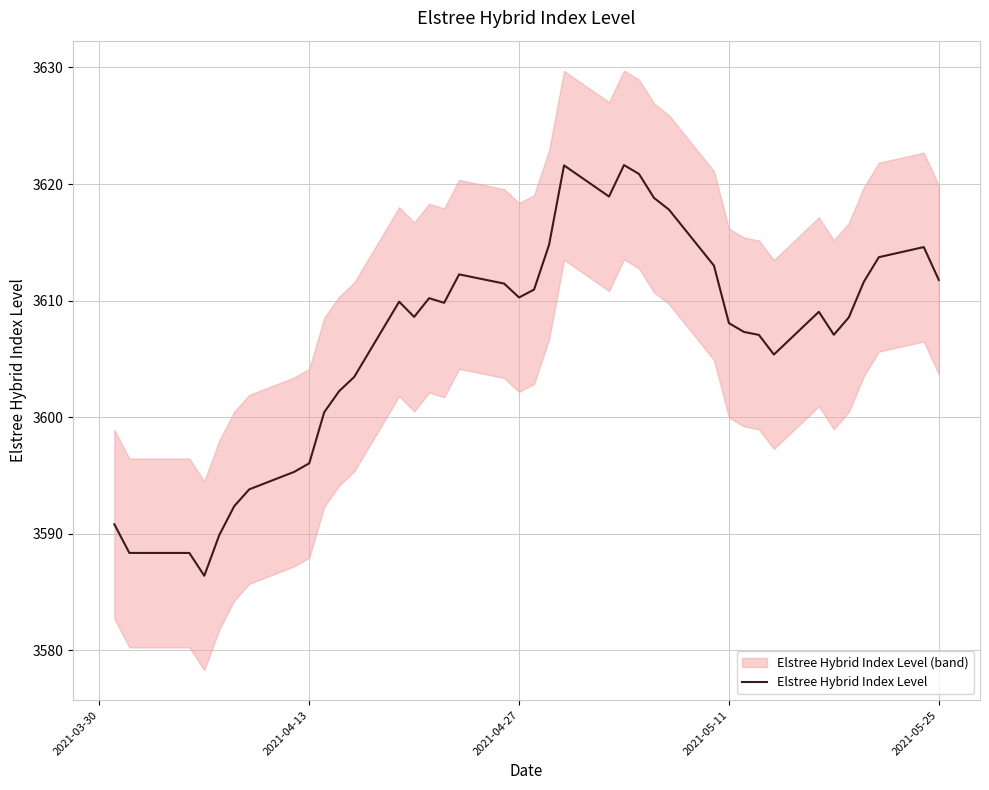

What is the minimum value shown in the chart?

3586.4